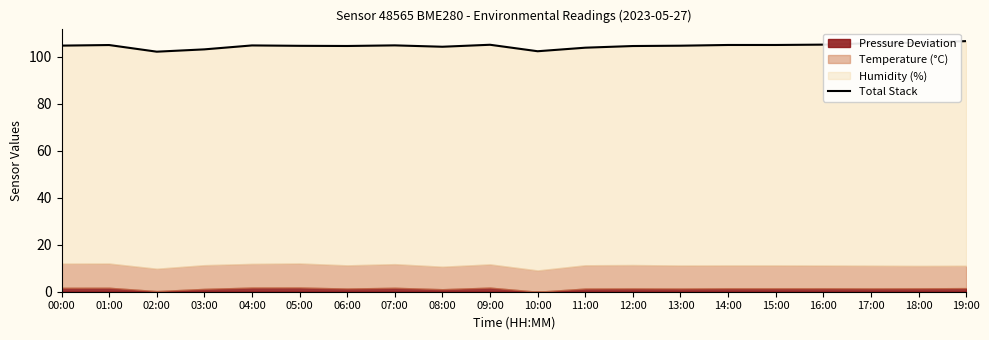

True or false: there are more than 2 points higher than both neighbors.

True